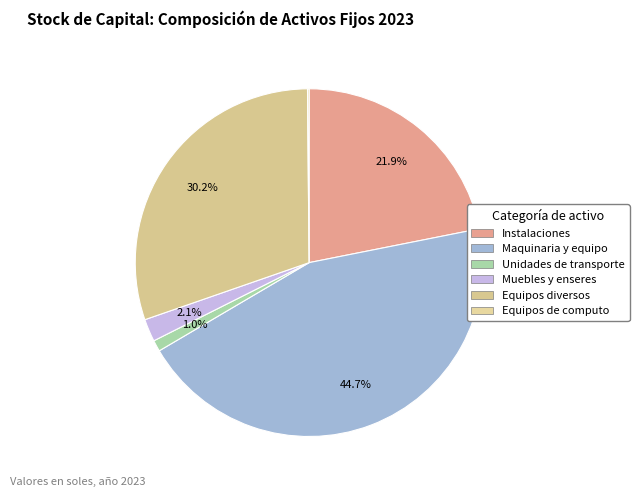

Is Maquinaria y equipo the majority of the pie?

No